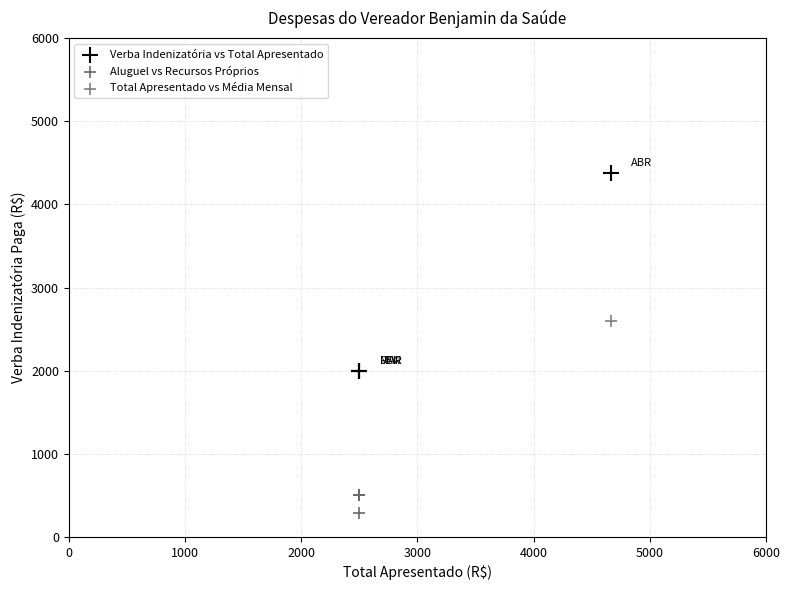

What are all the series names shown in the legend?

Verba Indenizatória vs Total Apresentado, Aluguel vs Recursos Próprios, Total Apresentado vs Média Mensal